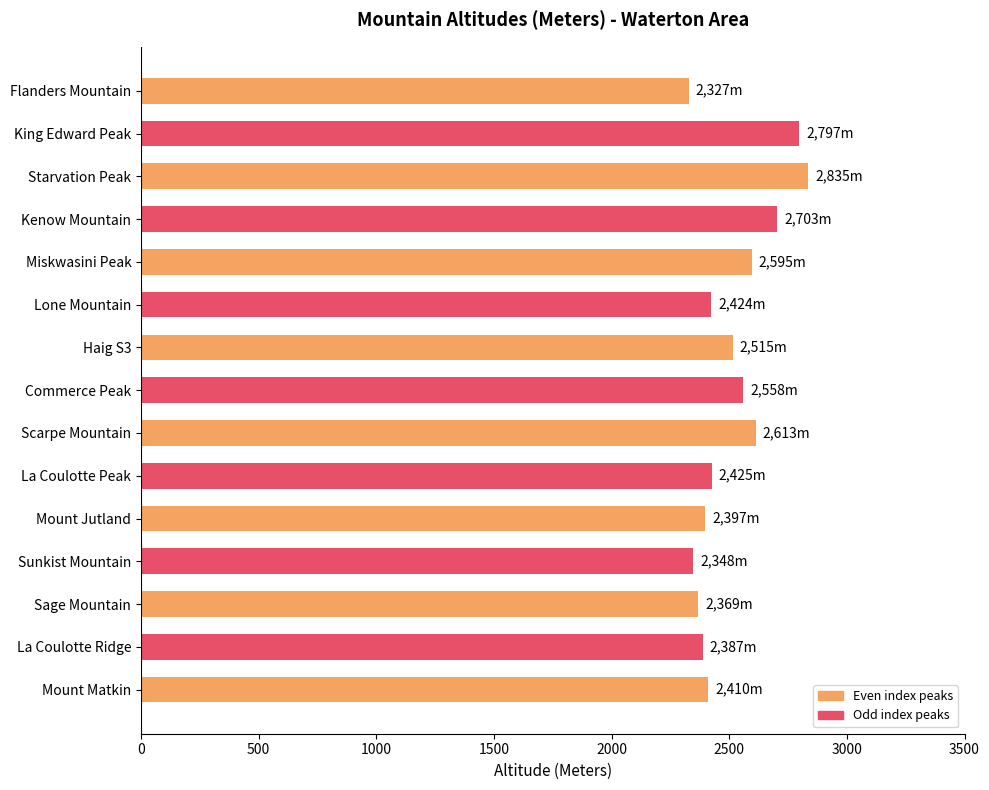

True or false: the data shows 2595 at Miskwasini Peak.

True